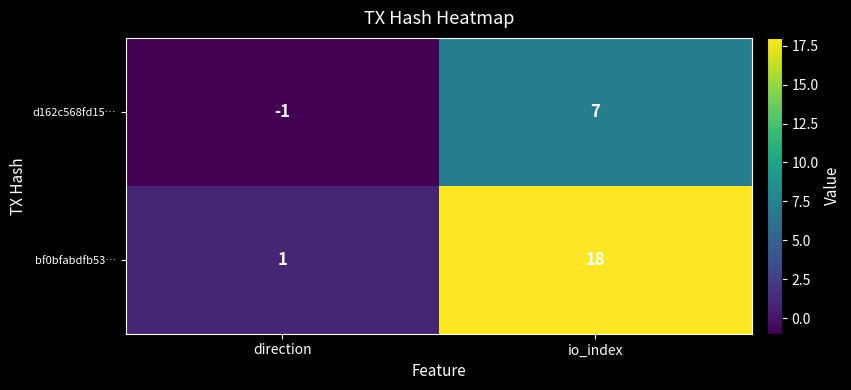

Count the number of categories in the chart.

2